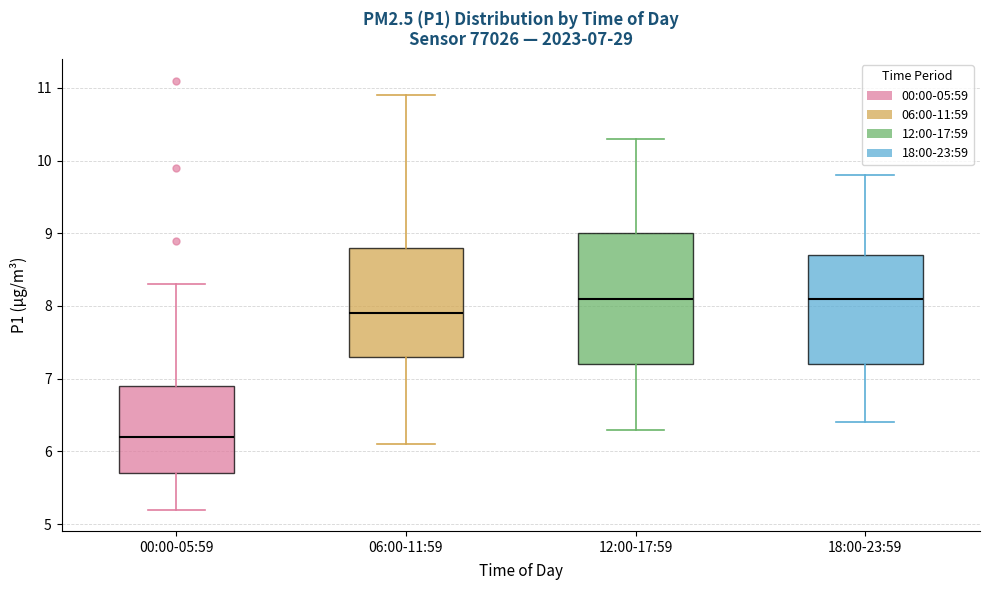

Which box is the tallest, from its lower edge to its upper edge?

12:00-17:59